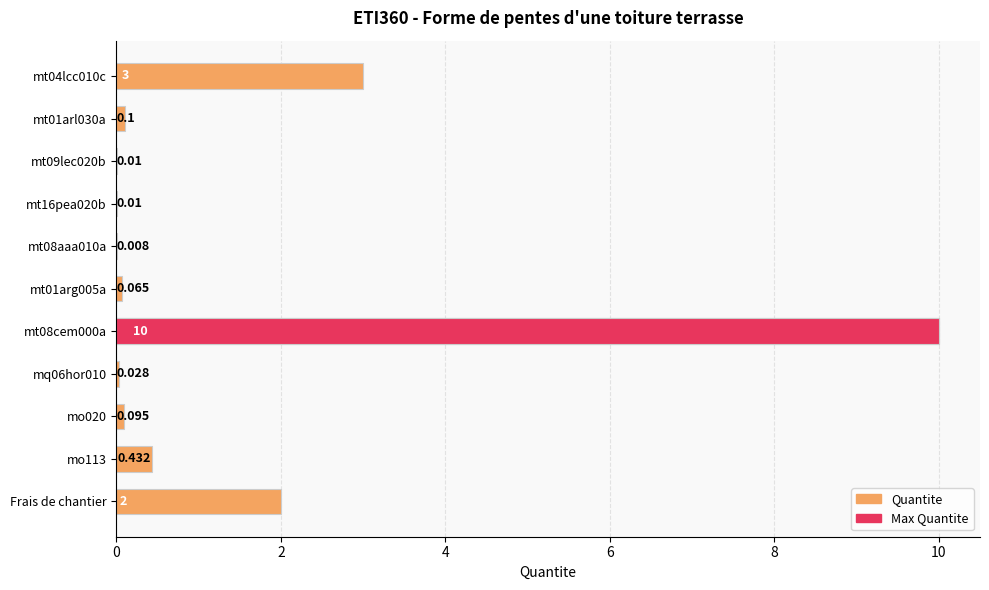

Is it true that the value at mt08aaa010a is 0.0?

False